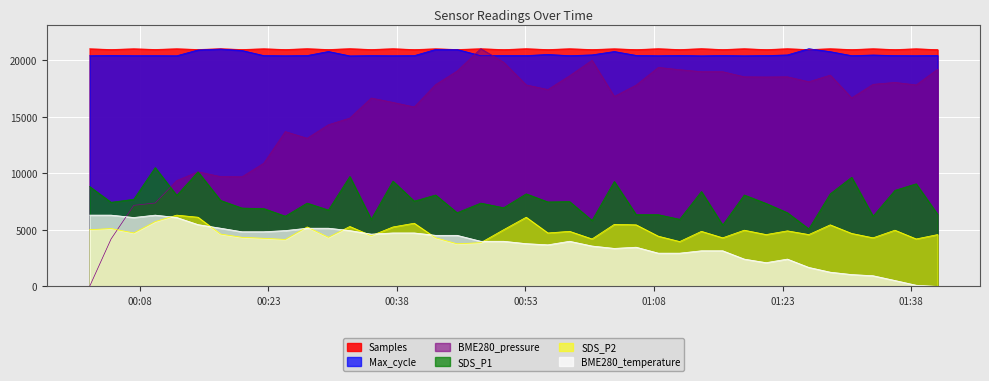

True or false: SDS_P1 and BME280_temperature intersect in this chart.

False